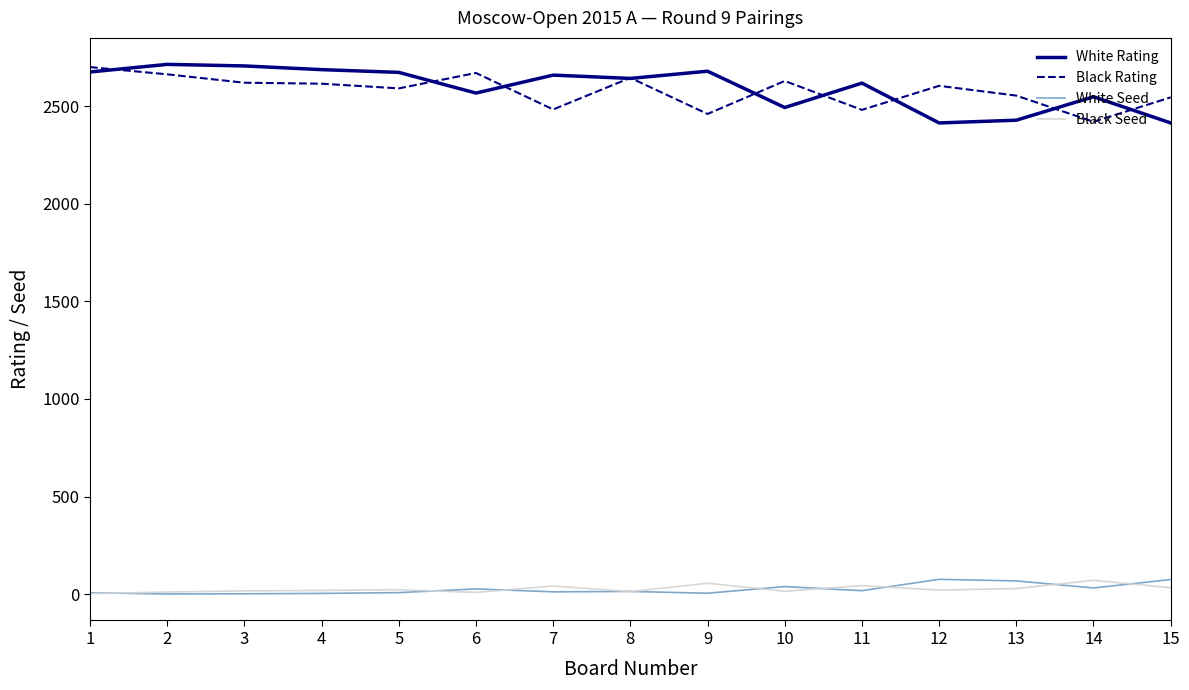

What is the greatest value displayed?

2714